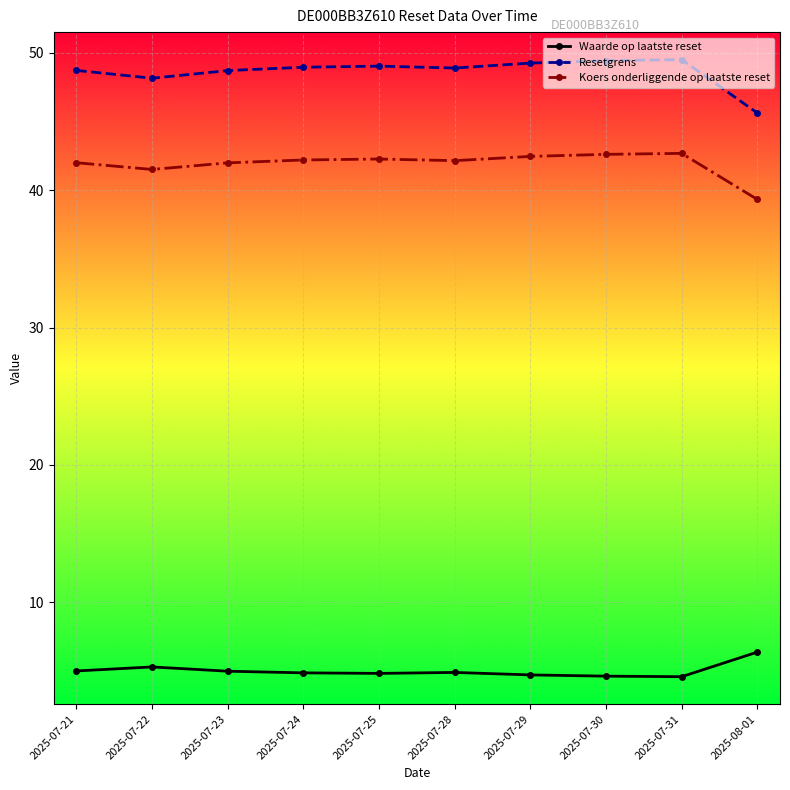

What is the difference between the highest and lowest values at 2025-07-24?

44.1